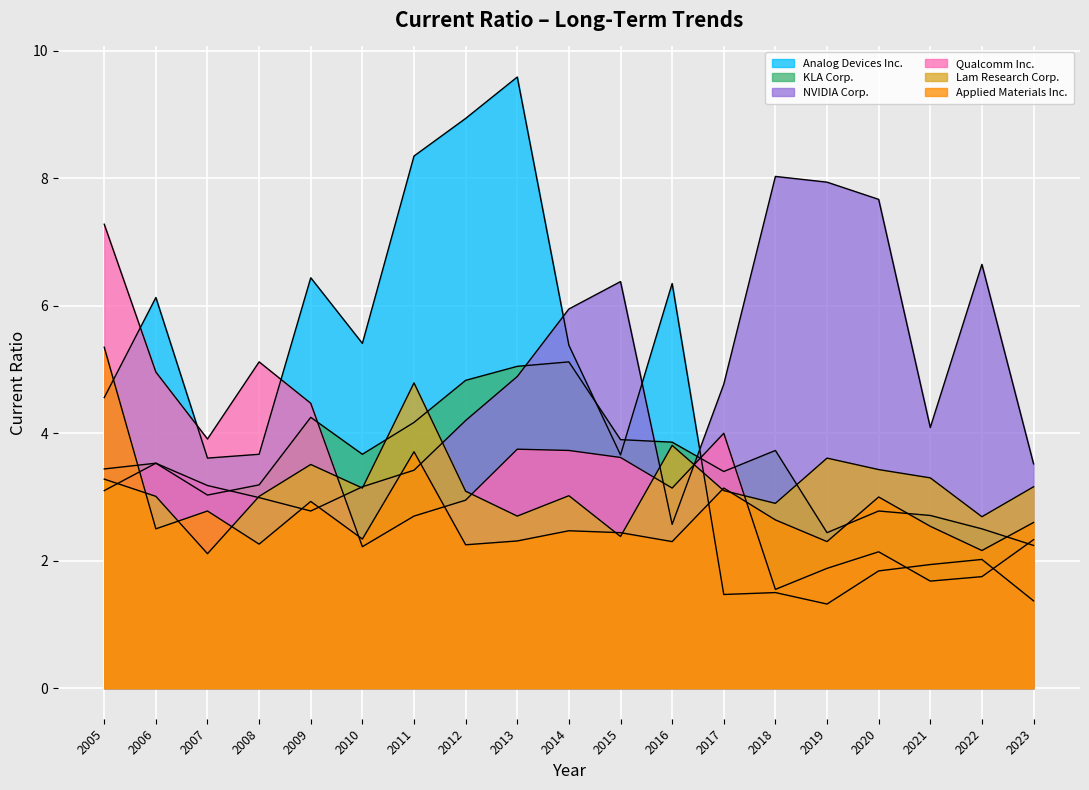

Between which two adjacent categories do Analog Devices Inc. and KLA Corp. first intersect?

2014 and 2015